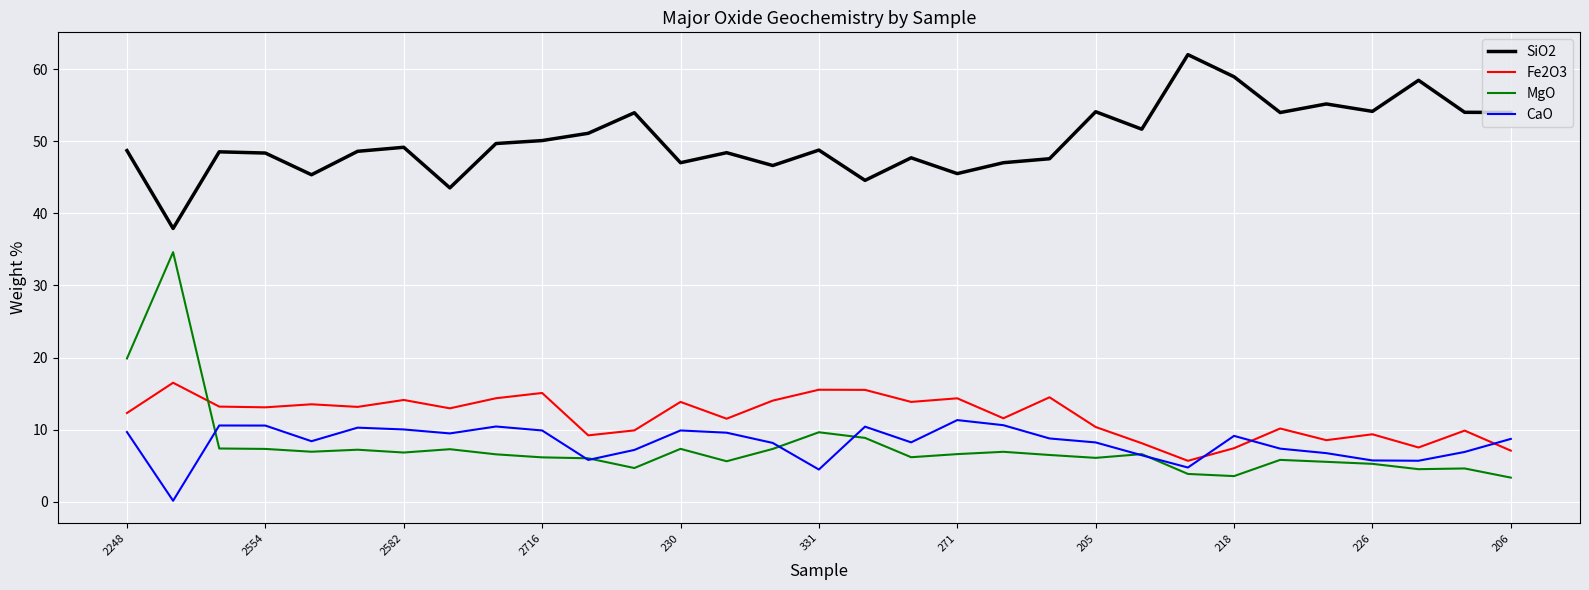

What is the maximum value for SiO2?

62.0